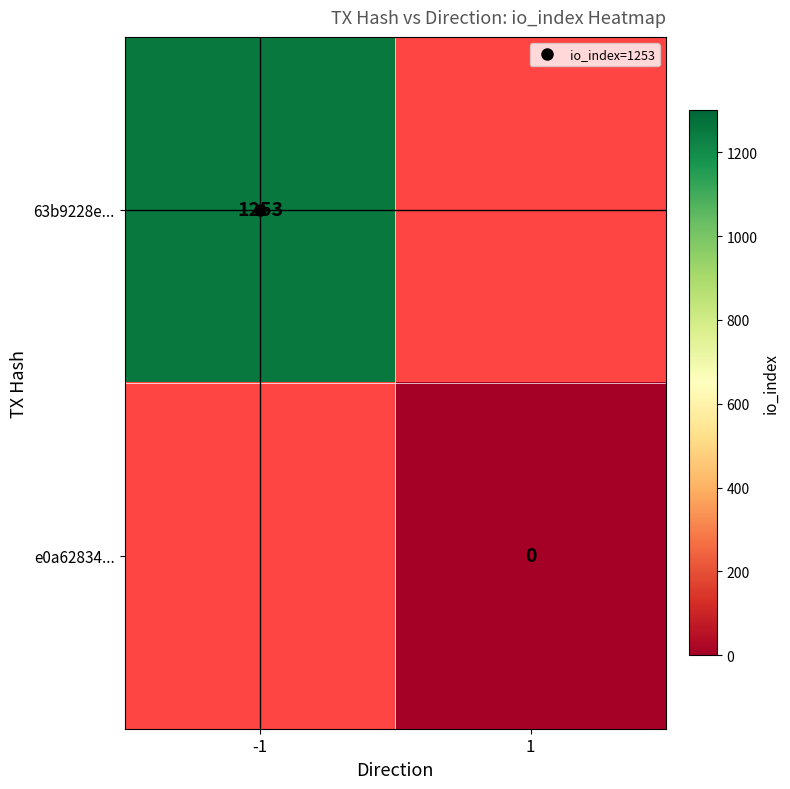

Which series has the largest range (max minus min)?

63b9228e...